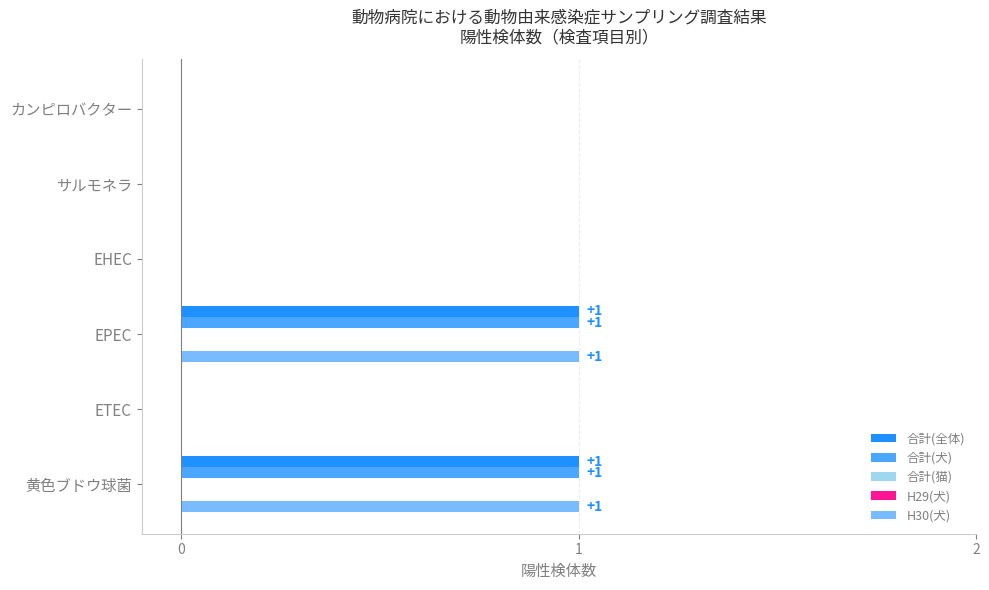

Which series has the widest spread of values?

合計(全体)